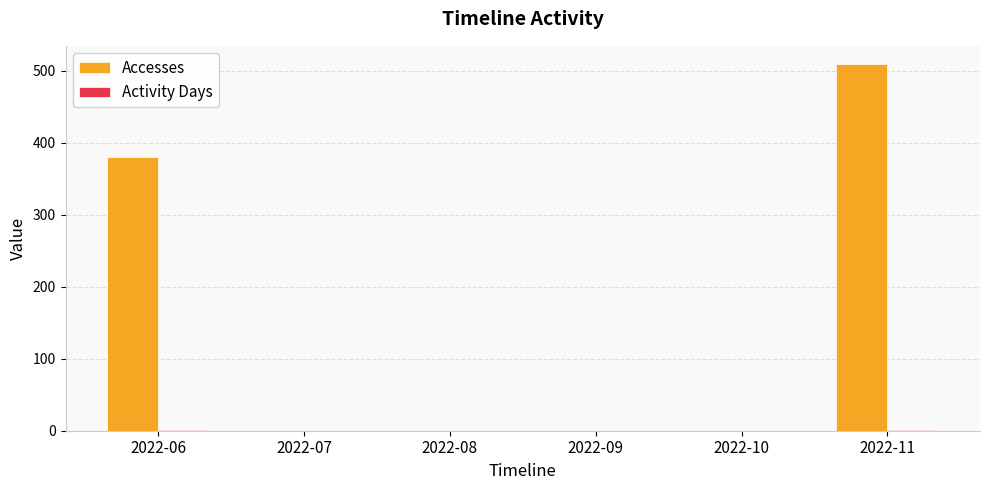

At which category is the sum across all series the highest?

2022-11